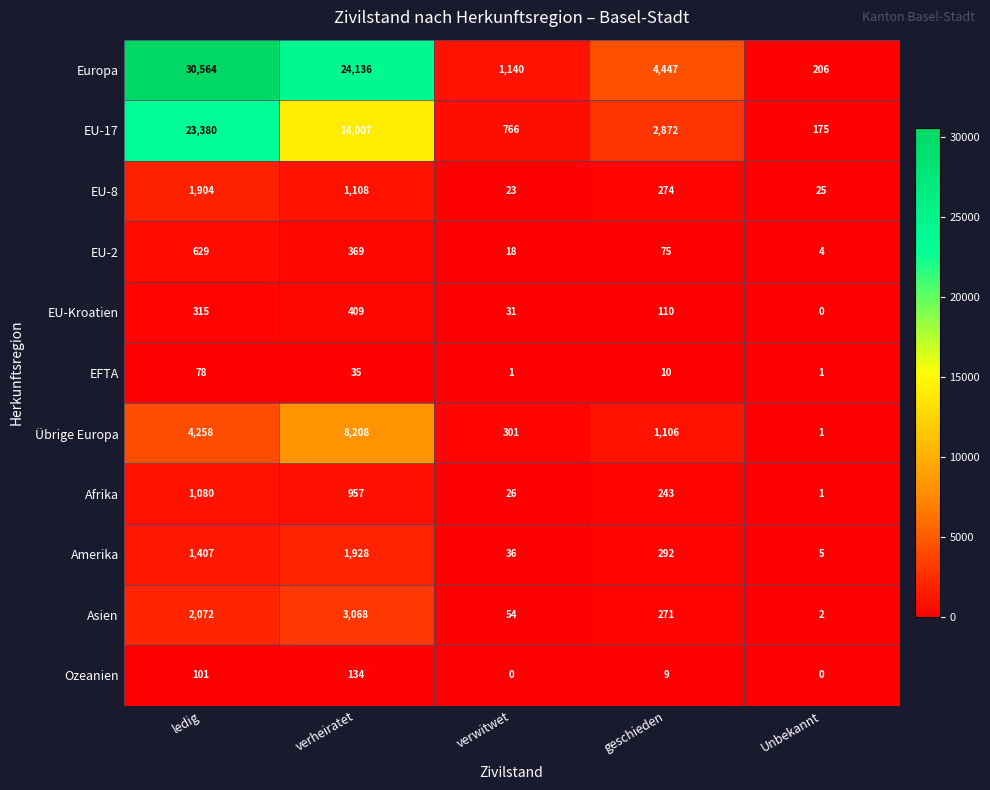

How many data points in row_4 are less than 110?

2